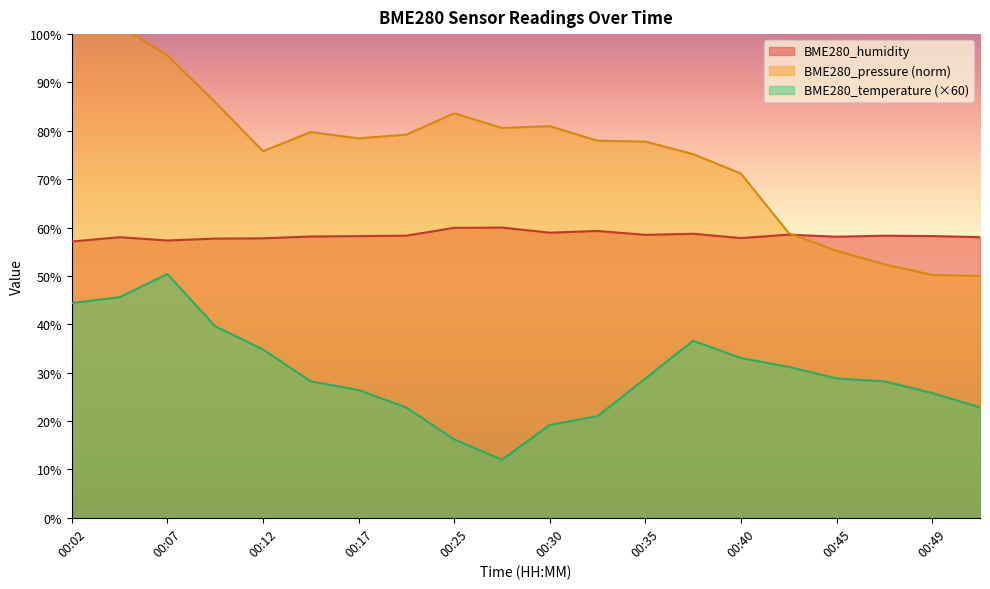

Where is the first local minimum for BME280_humidity?

00:07